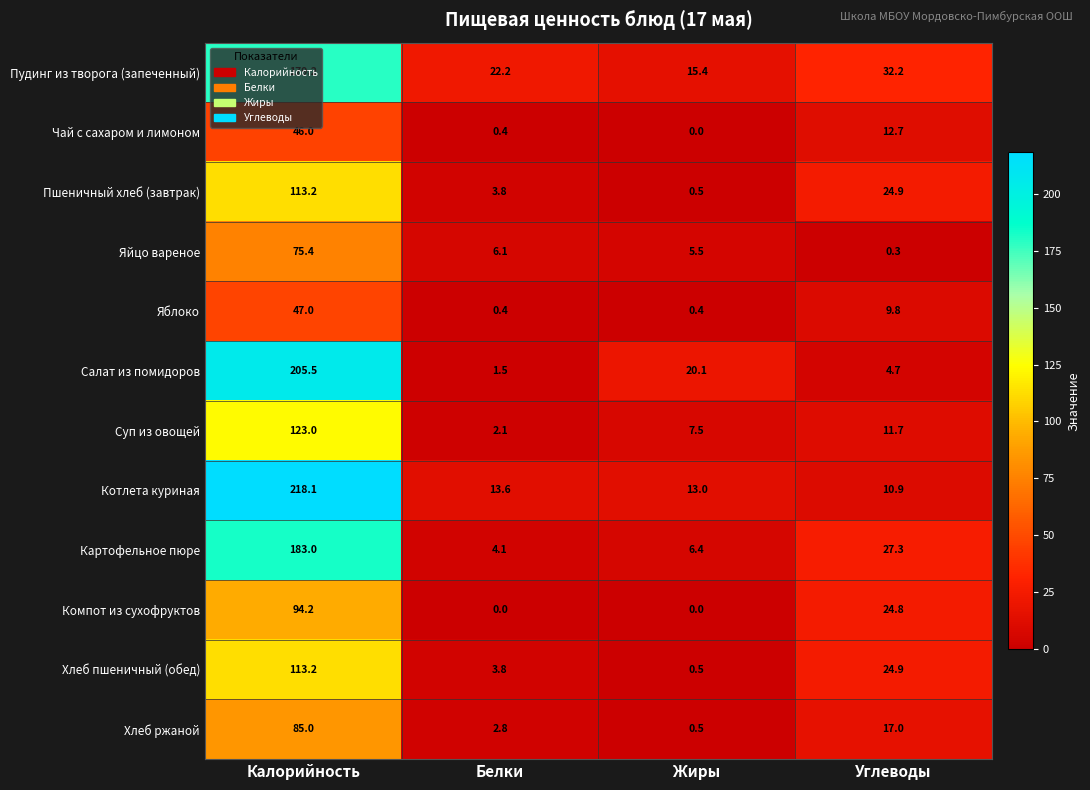

List the labels in order of Хлеб пшеничный (обед) value, largest first.

Калорийность, Углеводы, Белки, Жиры